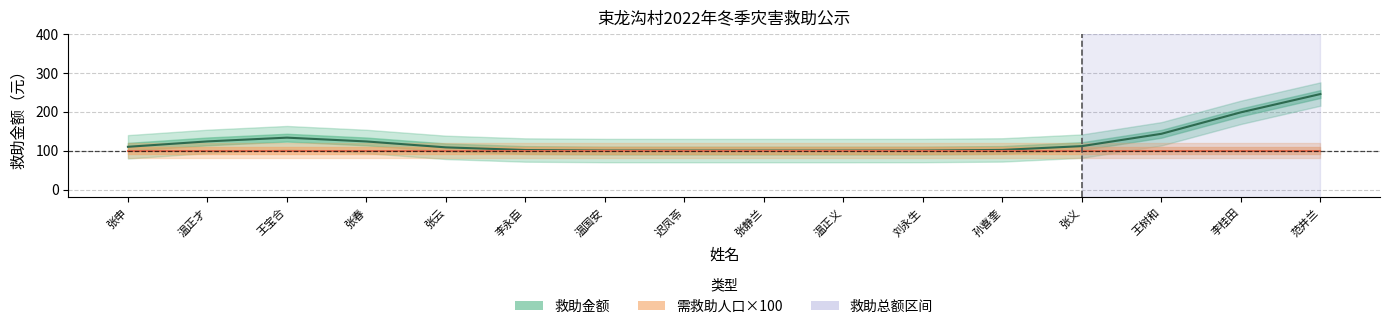

Is the value of 需救助人口 at 张春 greater than the value of 救助金额 at 王宝合?

No